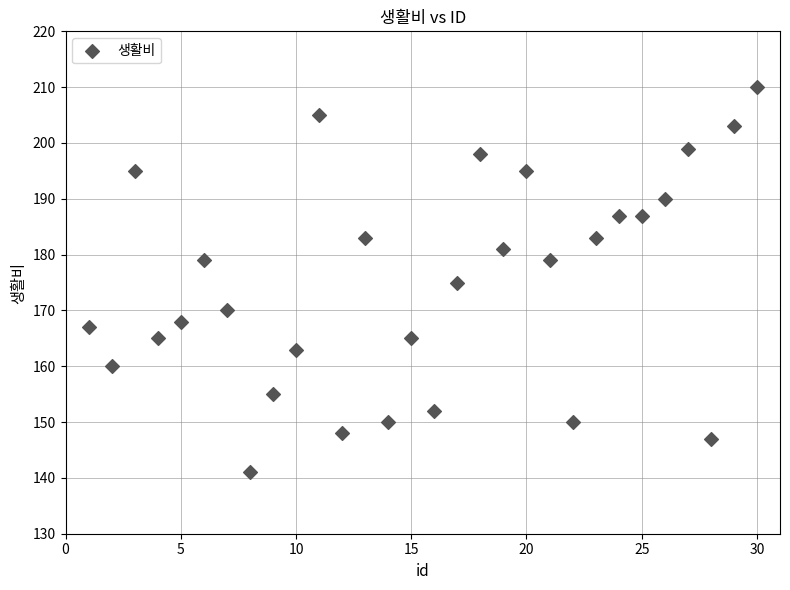

What is the range of X values (max minus min)?

29